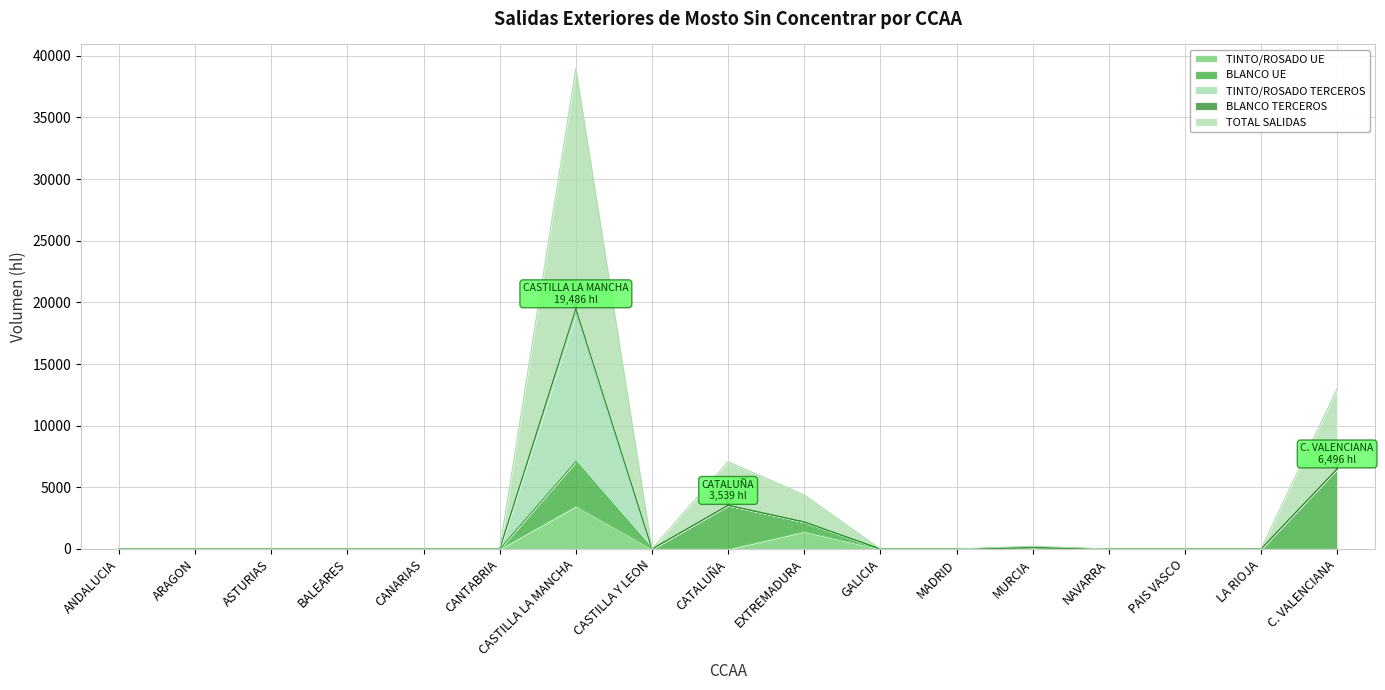

What position from the right is BALEARES?

14